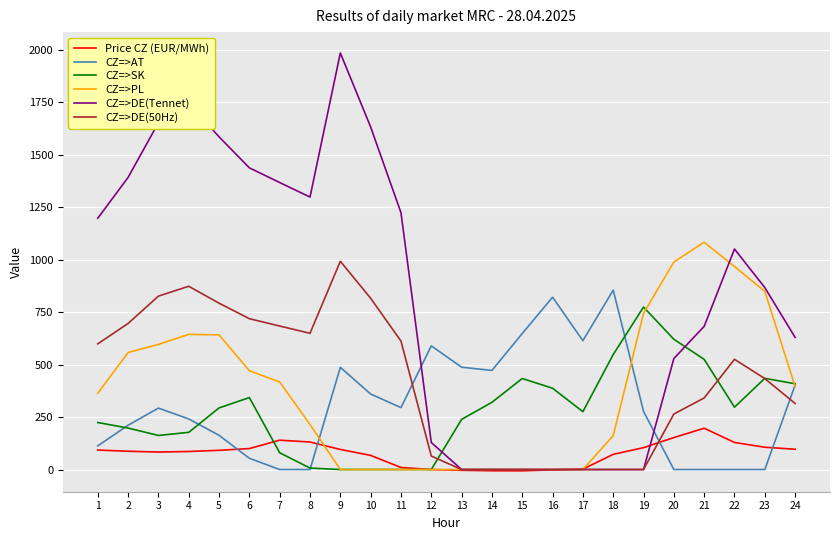

What is the average value of the CZ=>AT series?

307.8